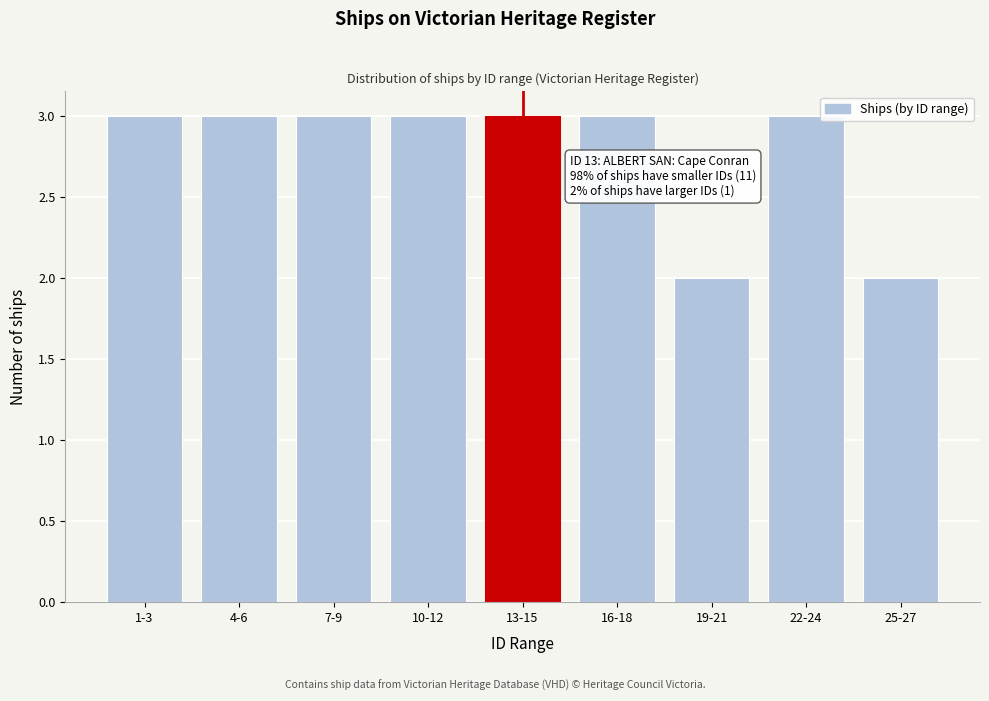

Reading left to right, list all the values displayed in this chart.

3	3	3	3	3	3	2	3	2